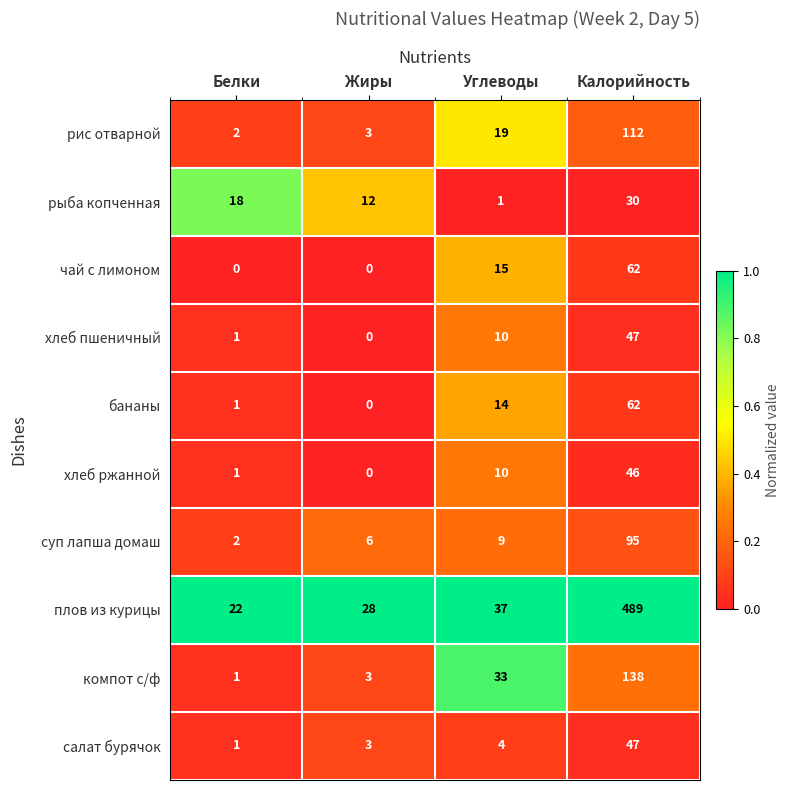

What is the difference between the бананы values at Углеводы and Калорийность?

48